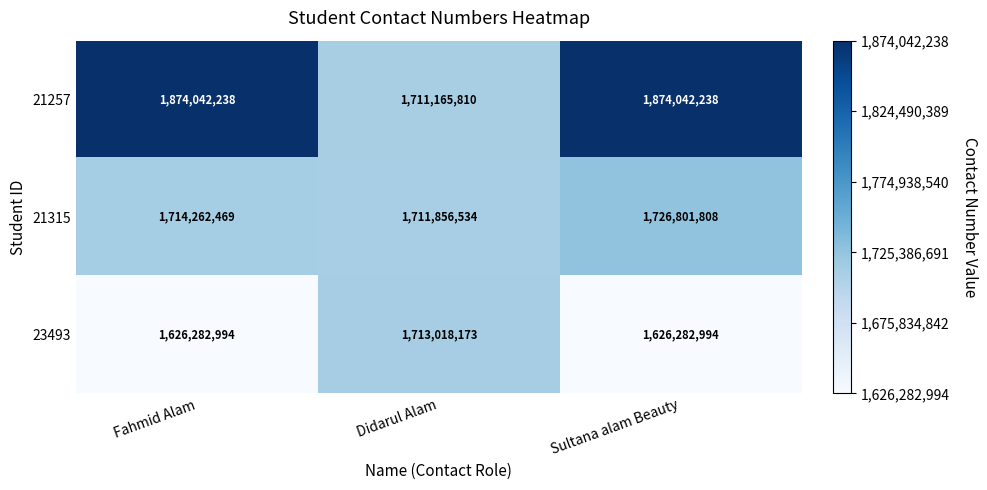

What is the greatest value displayed?

1874042238